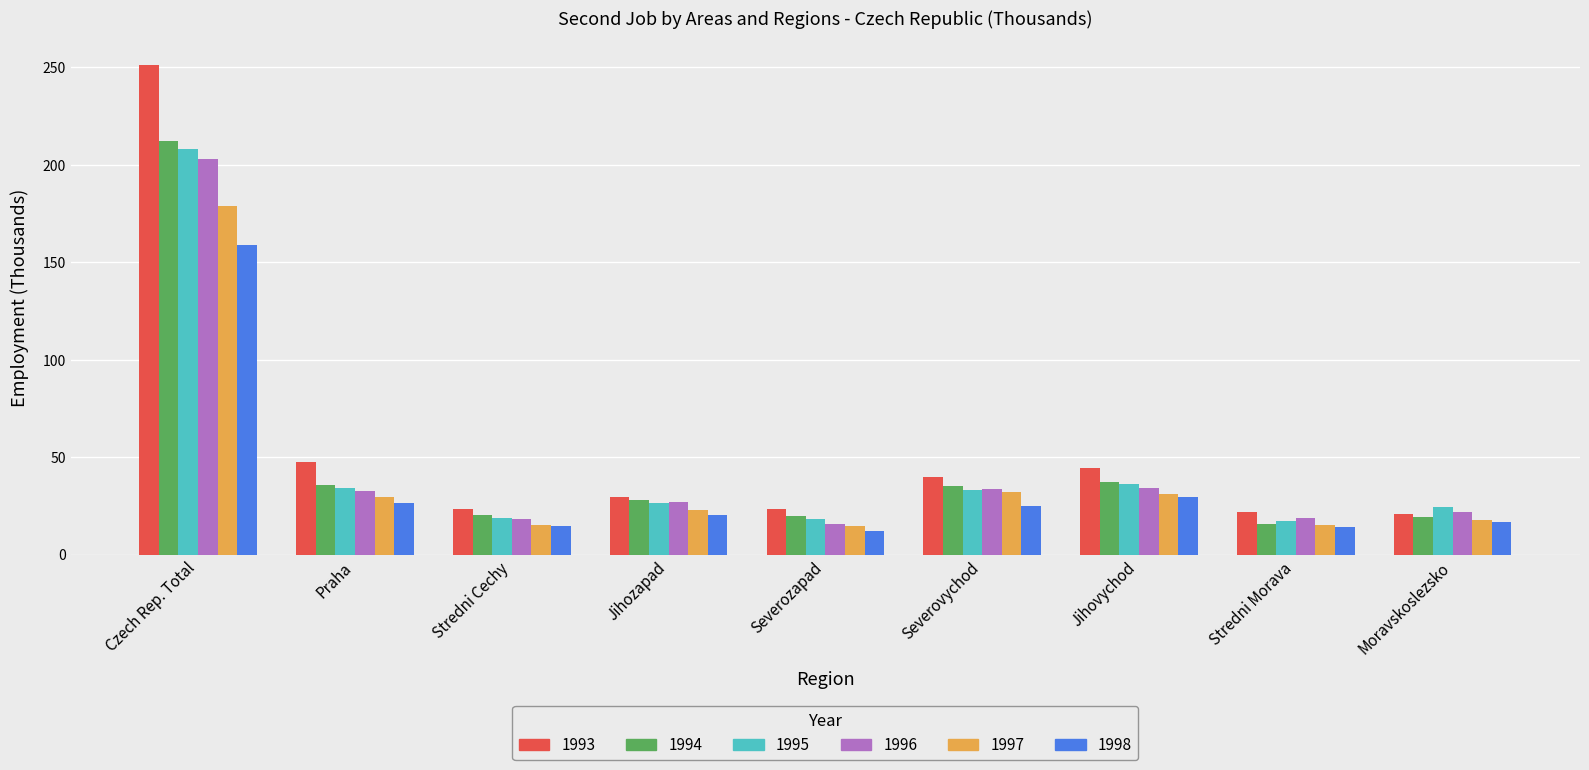

True or false: 1998 has a value of 15.5 at Praha.

False